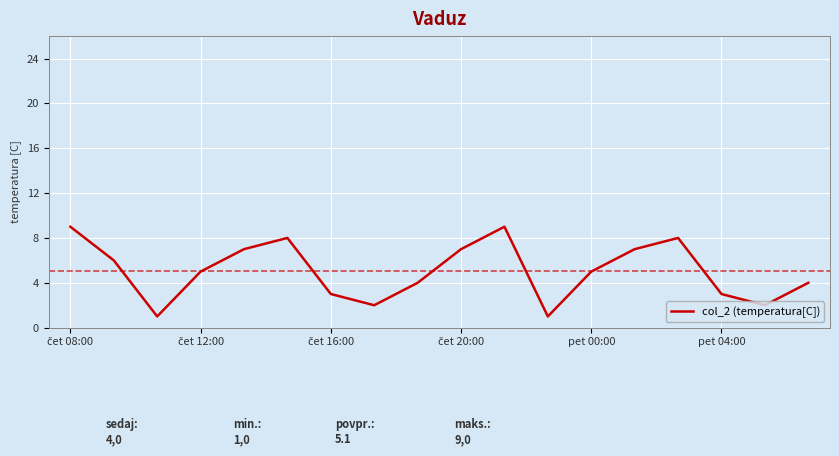

What is the greatest value displayed?

9